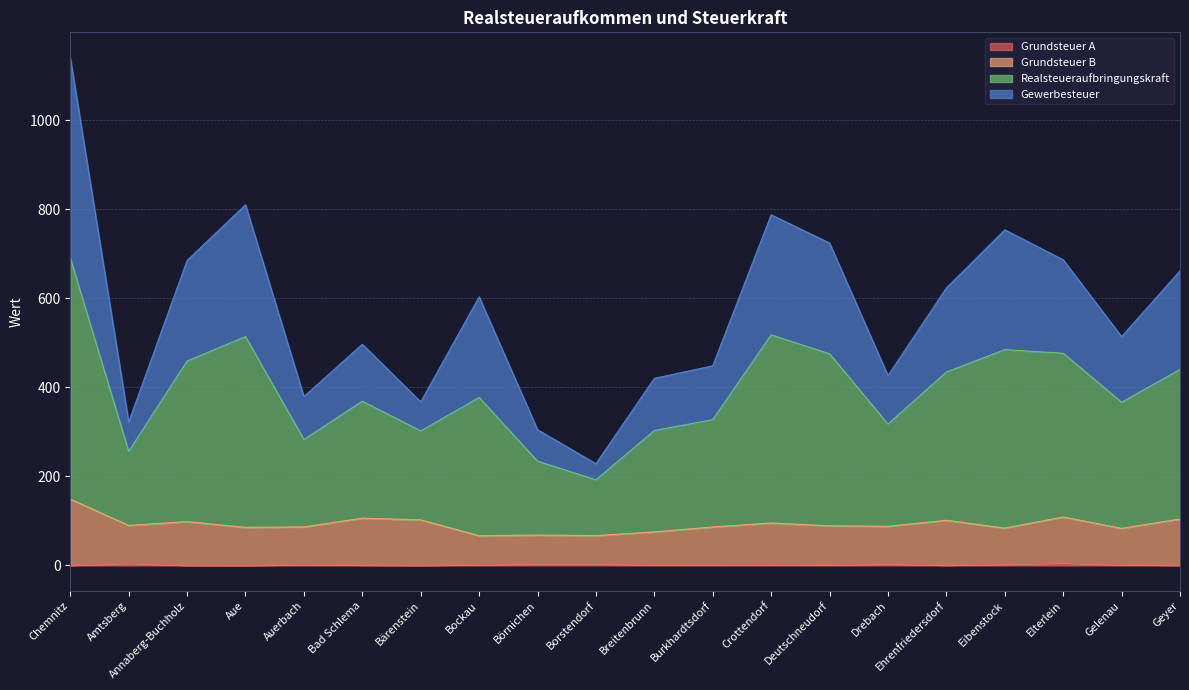

At which category is the sum across all series the highest?

Chemnitz